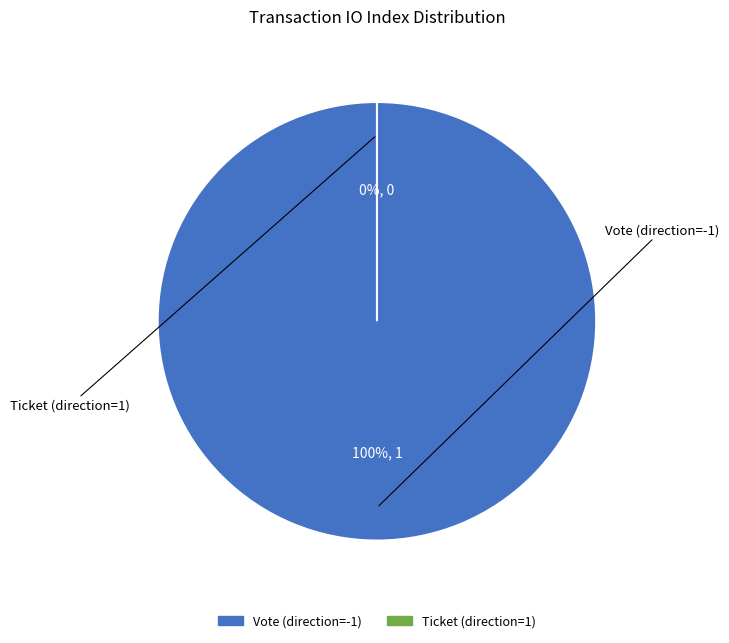

Is it true that Ticket (direction=1) is 12% of the pie?

False